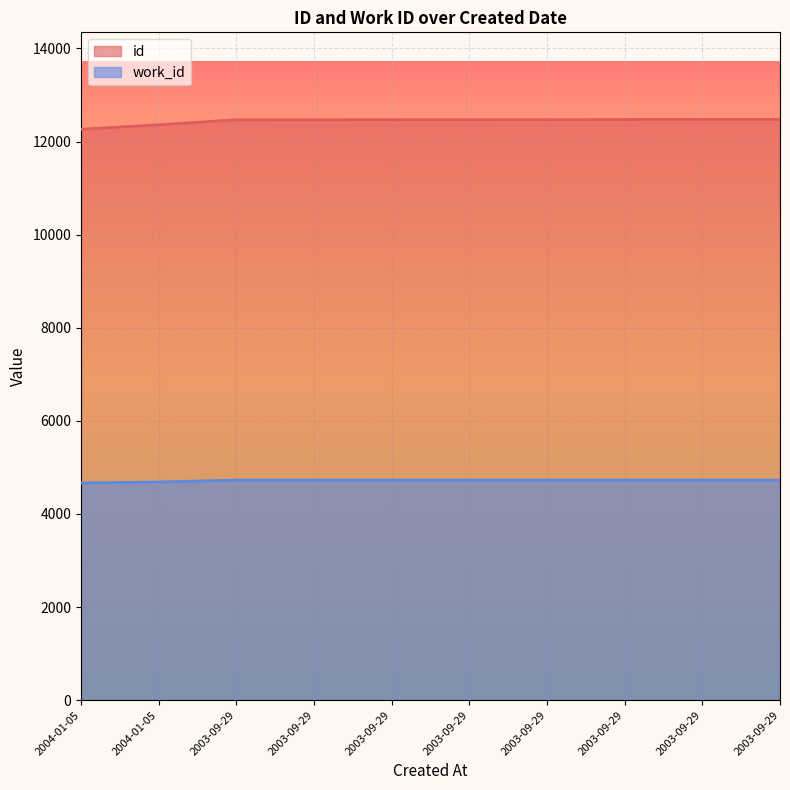

Reading left to right, what are all the values shown in this chart?

id: 12264	12360	12467	12468	12469	12470	12471	12472	12473	12474
work_id: 4666	4686	4727	4727	4727	4727	4727	4727	4727	4727